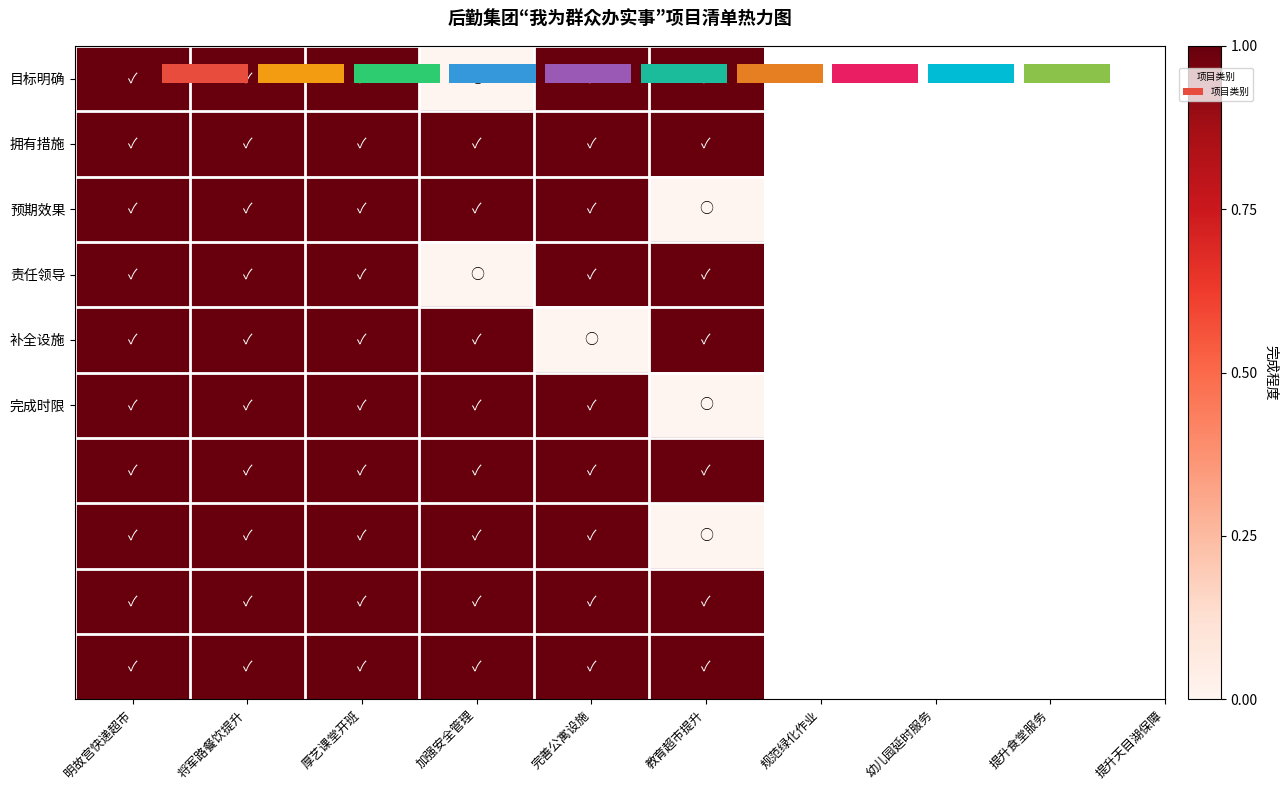

Reading left to right, list all the values displayed in this chart.

1: 0=1	1=1	2=1	3=1	4=1	5=1	6=1	7=1	8=1	9=1
2: 0=1	1=1	2=1	3=1	4=1	5=1	6=1	7=1	8=1	9=1
3: 0=1	1=1	2=1	3=1	4=1	5=1	6=1	7=1	8=1	9=1
4: 0=0	1=1	2=1	3=0	4=1	5=1	6=1	7=1	8=1	9=1
5: 0=1	1=1	2=1	3=1	4=0	5=1	6=1	7=1	8=1	9=1
6: 0=1	1=1	2=0	3=1	4=1	5=0	6=1	7=0	8=1	9=1